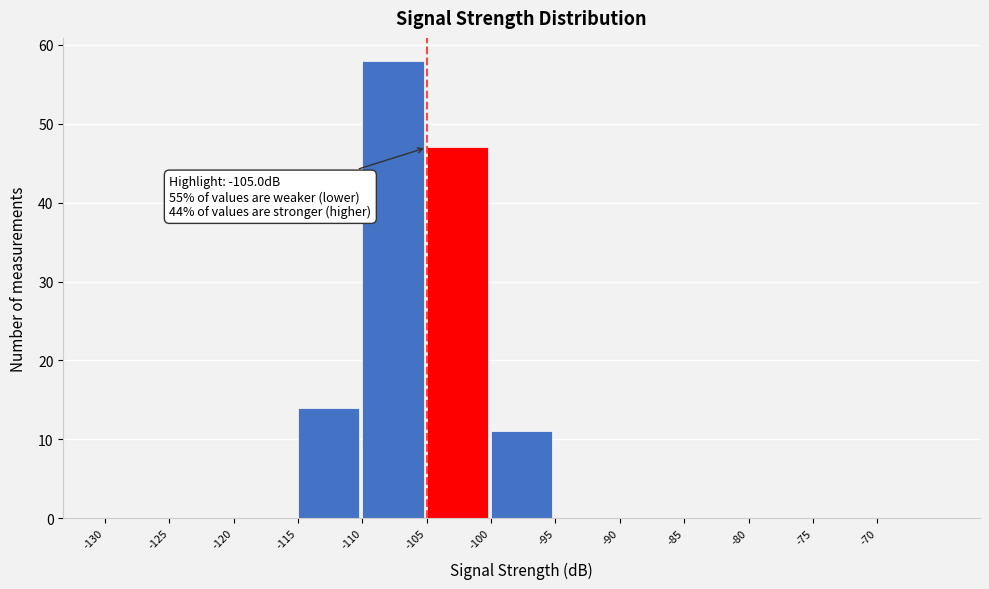

Which range on the x-axis has the tallest bar?

-110 to -105